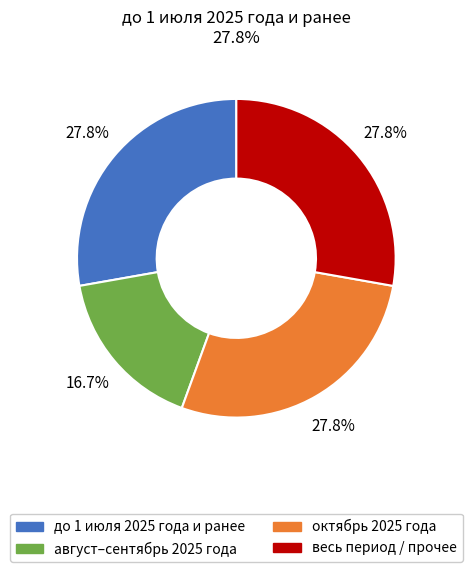

How many segments does this pie chart have?

4